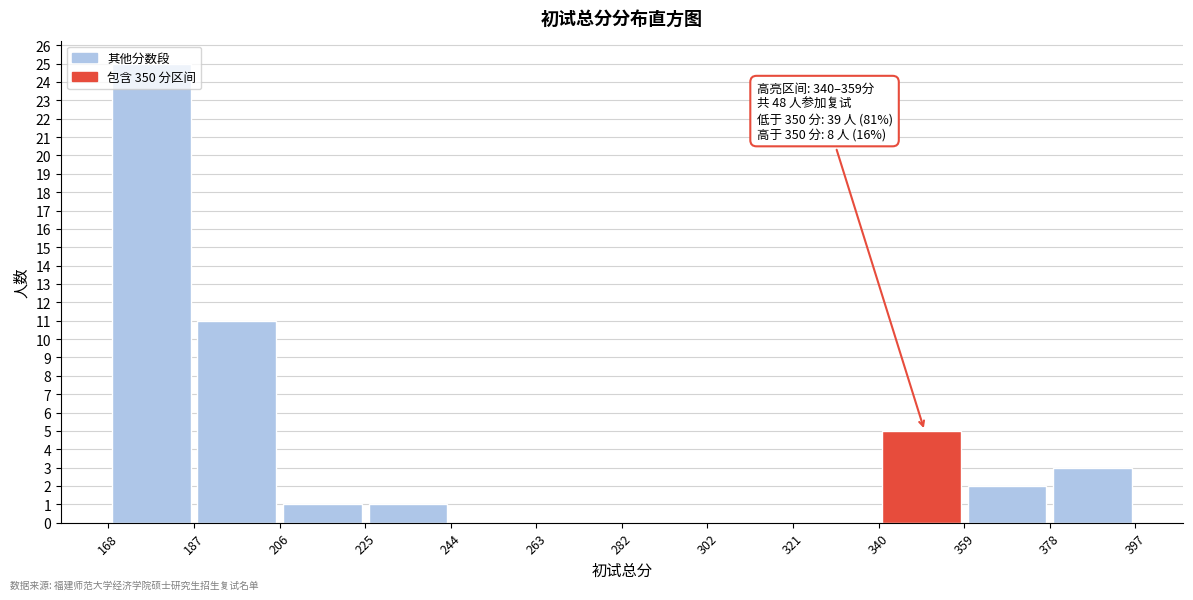

Which range on the x-axis has the tallest bar?

168 to 187